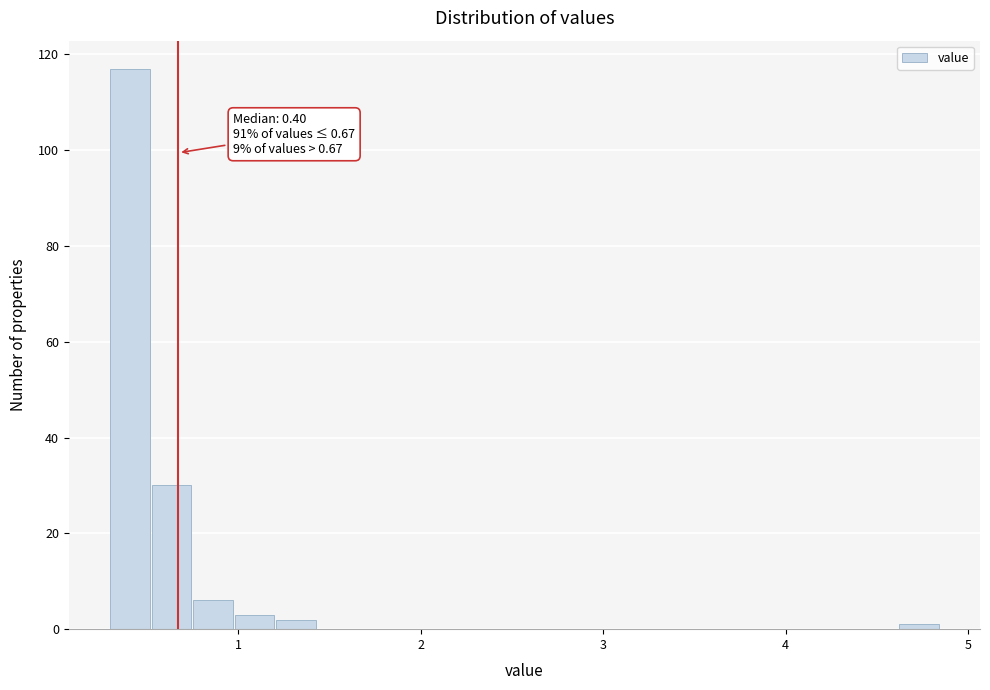

Read against the x-axis, roughly where is the centre of the tallest bar?

0.4